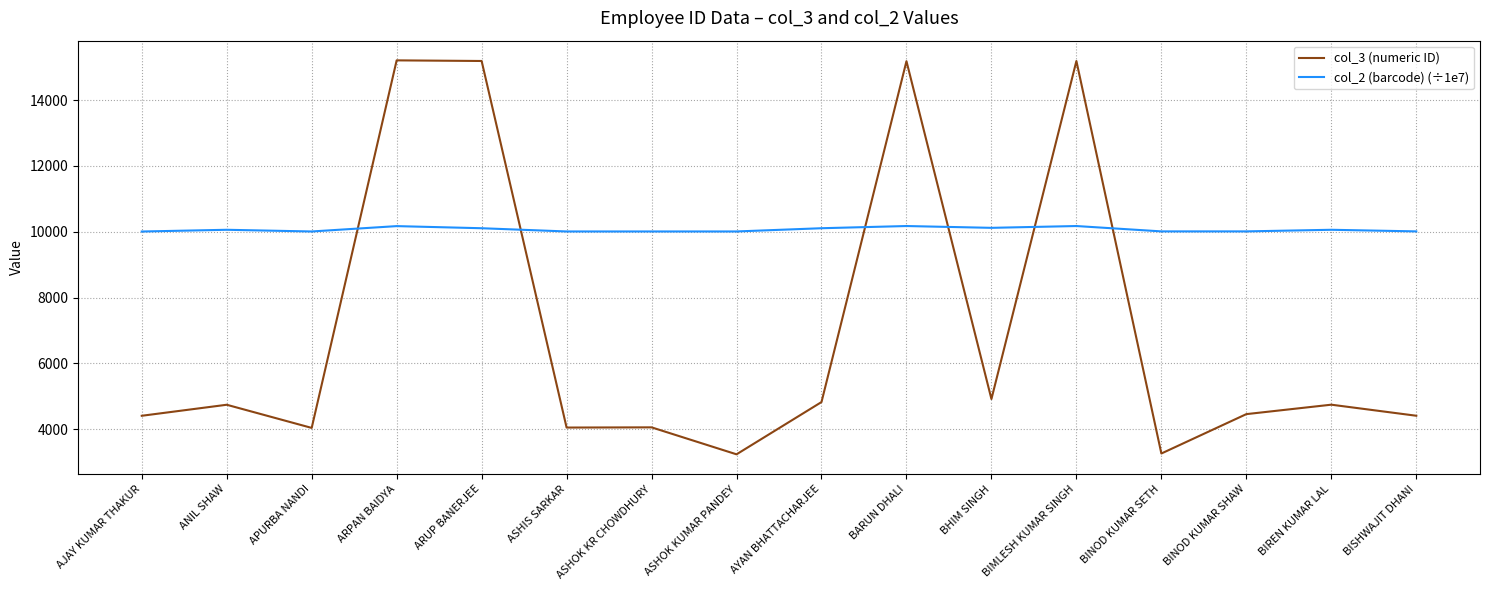

What is the total value across all series at BINOD KUMAR SETH?

13270.5